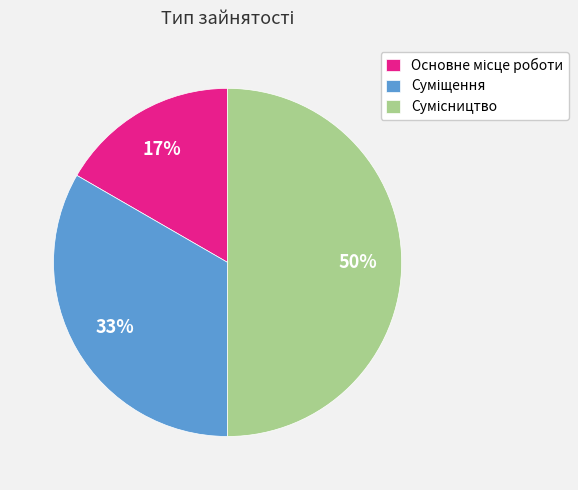

To the nearest percent, what is the difference between the largest and smallest slice percentages?

33%